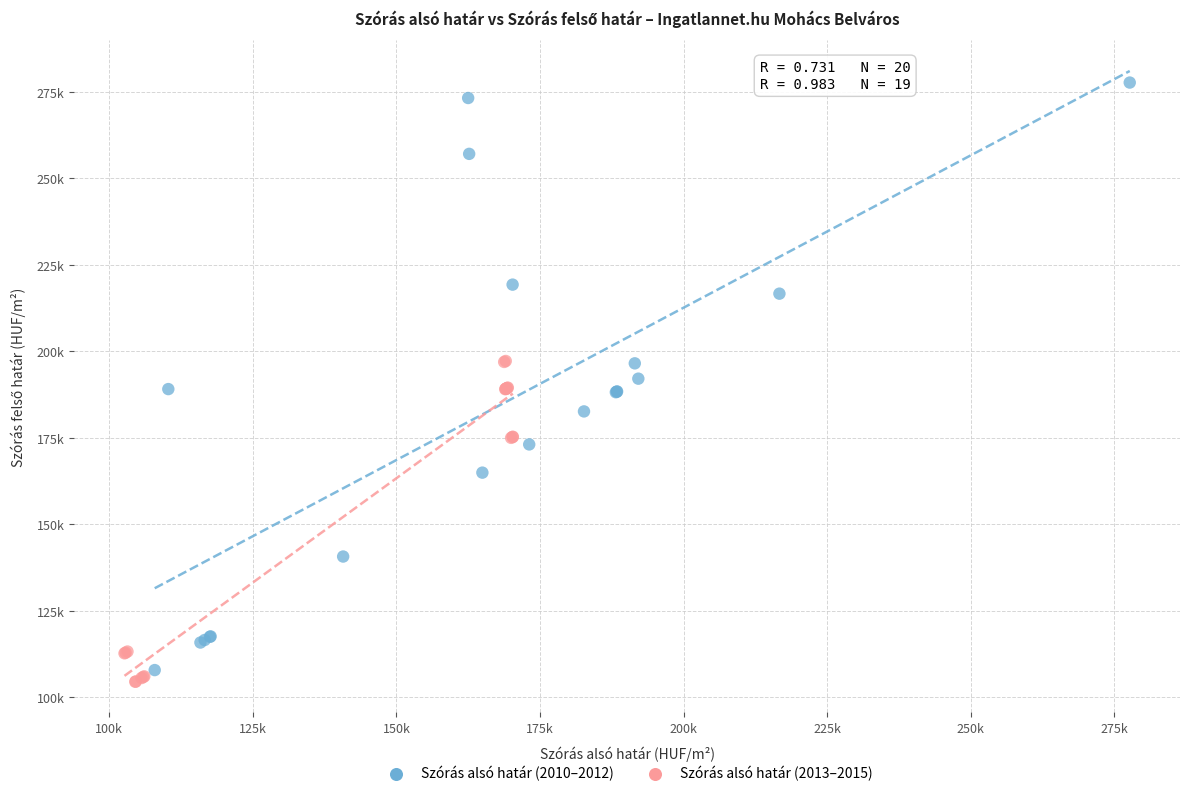

Which series reaches the maximum Y coordinate?

Szórás alsó határ (2010–2012)